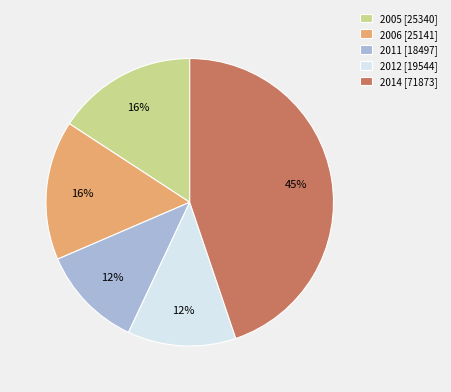

Does 2014 account for over 50% of the chart?

No